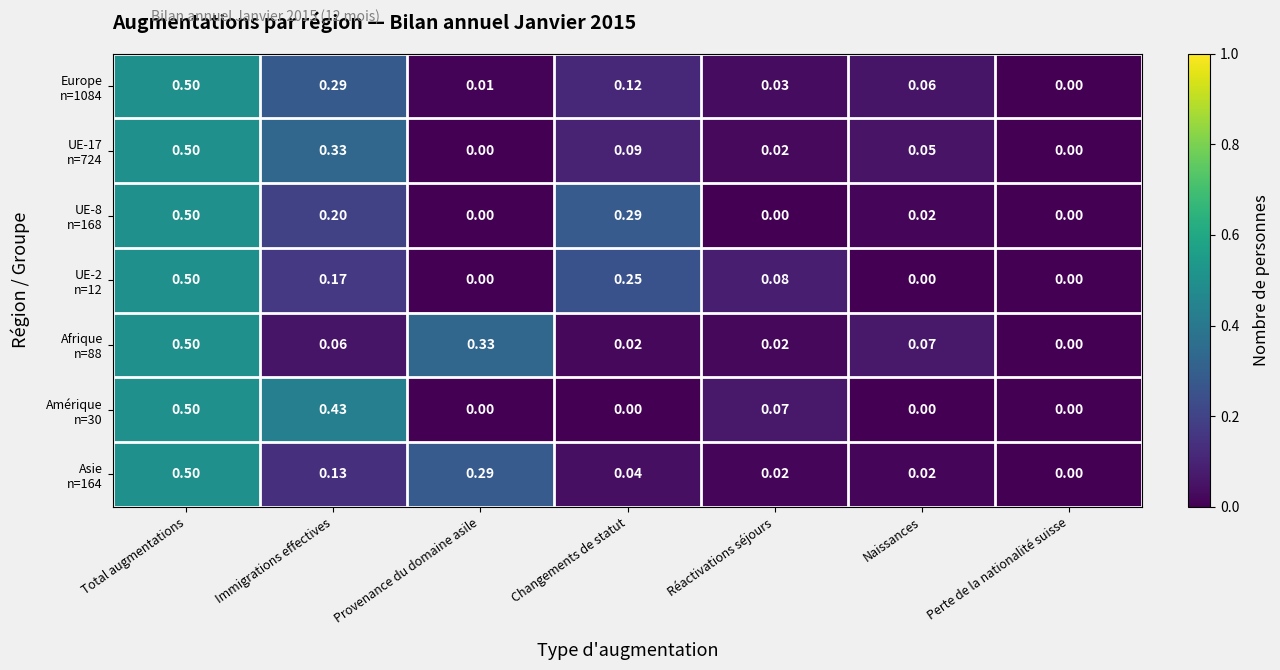

At which category is the sum across all series the highest?

Total augmentations